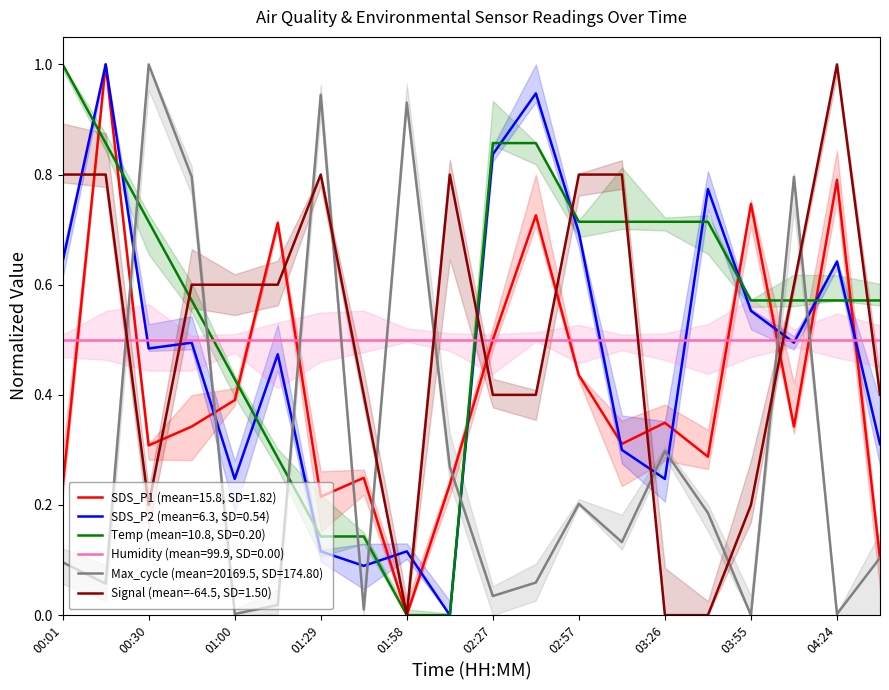

What is the label of the 16th point from the left?

03:40